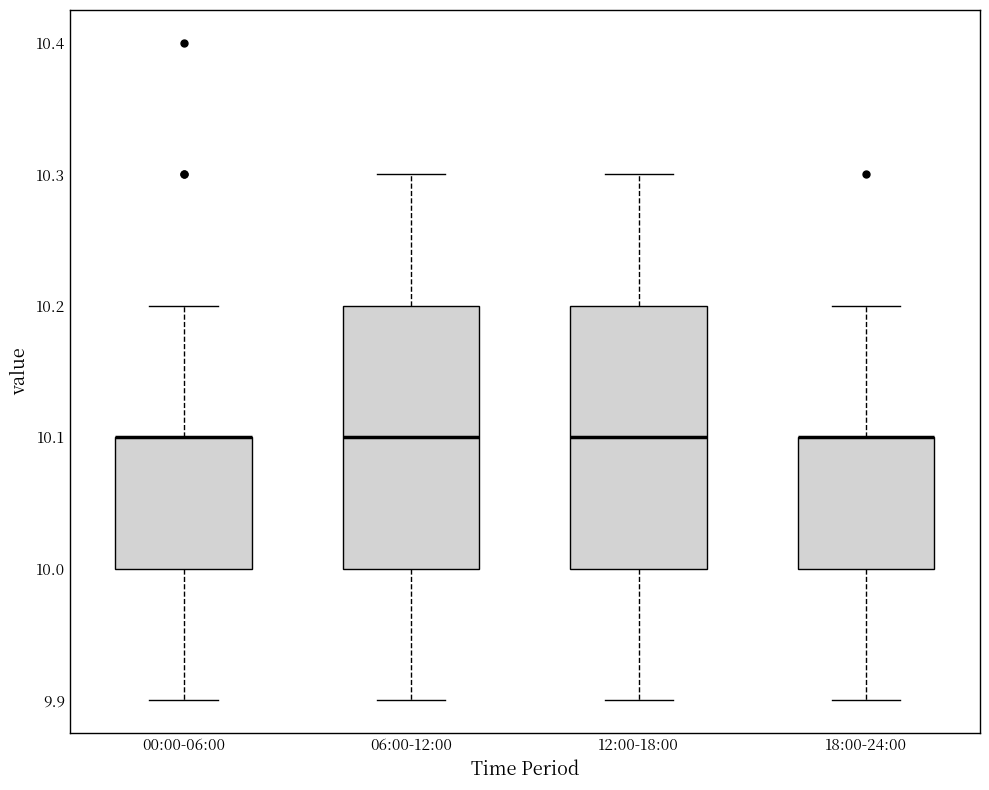

Where is the upper edge of the box for 12:00-18:00 on the y-axis? The values are not printed on the chart, so give them approximately, as read against the axis.

10.2